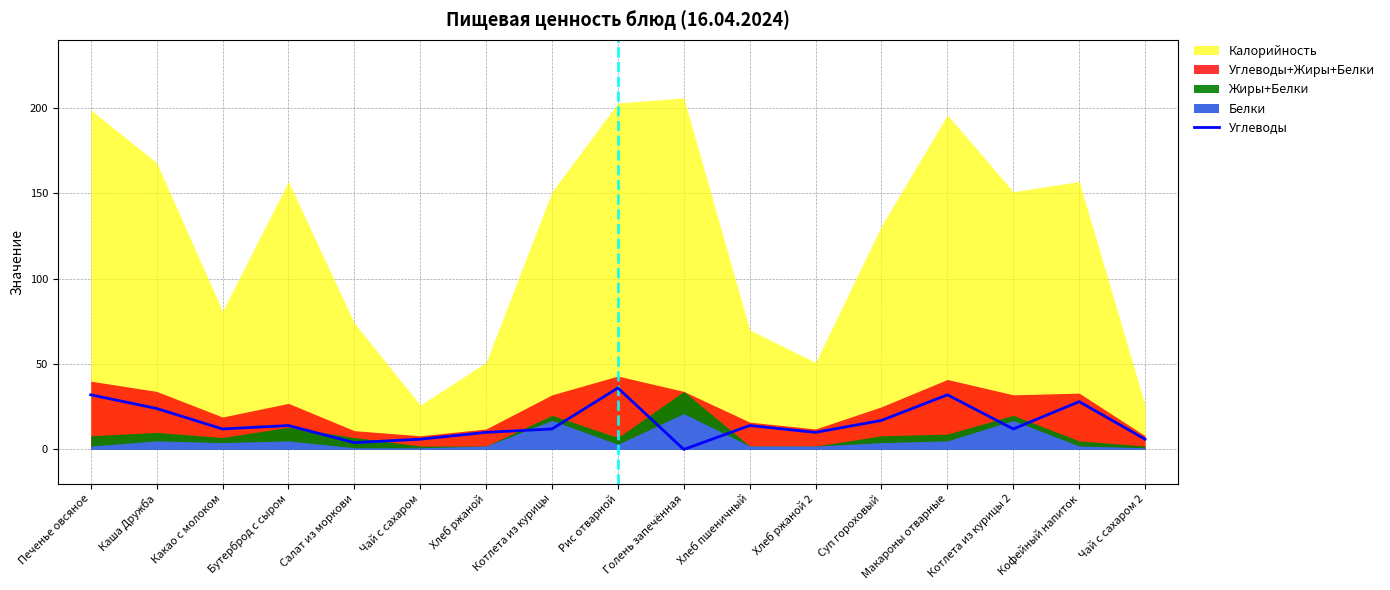

What is the difference between the maximum and minimum values?

36